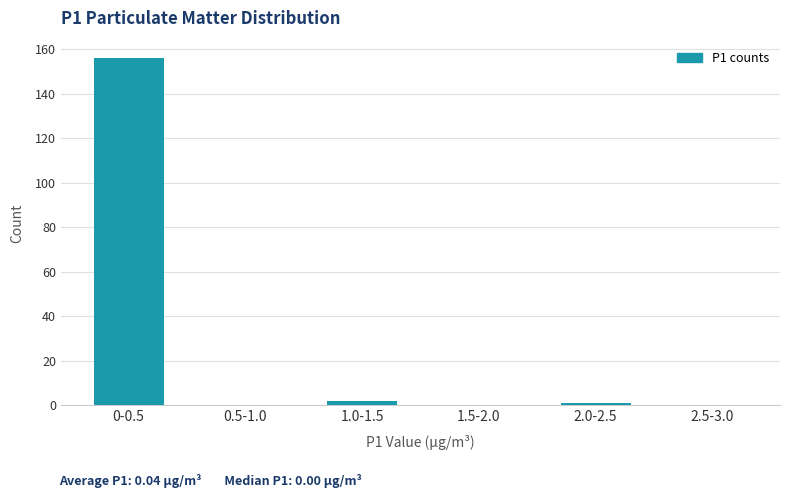

Reading left to right, extract all data points from this chart.

0-0.5=156	0.5-1.0=0	1.0-1.5=2	1.5-2.0=0	2.0-2.5=1	2.5-3.0=0